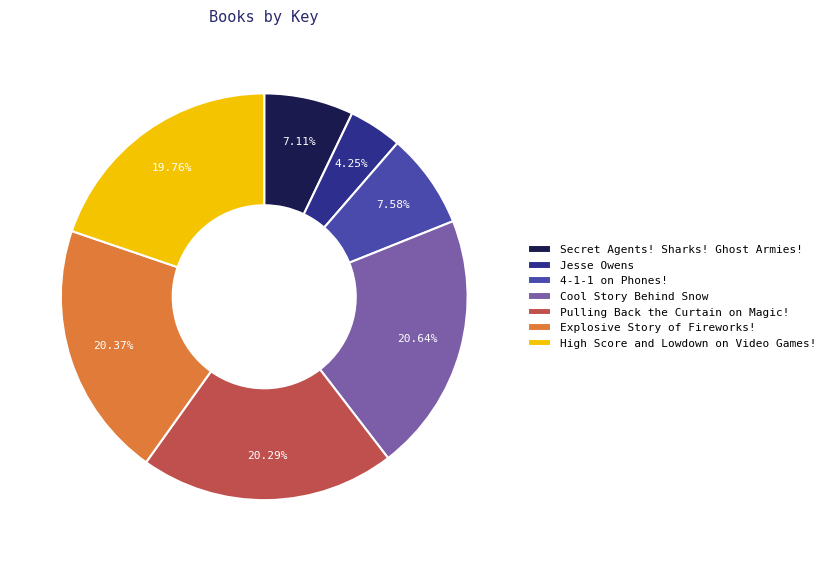

To the nearest percent, what percentage of the pie is Cool Story Behind Snow?

21%